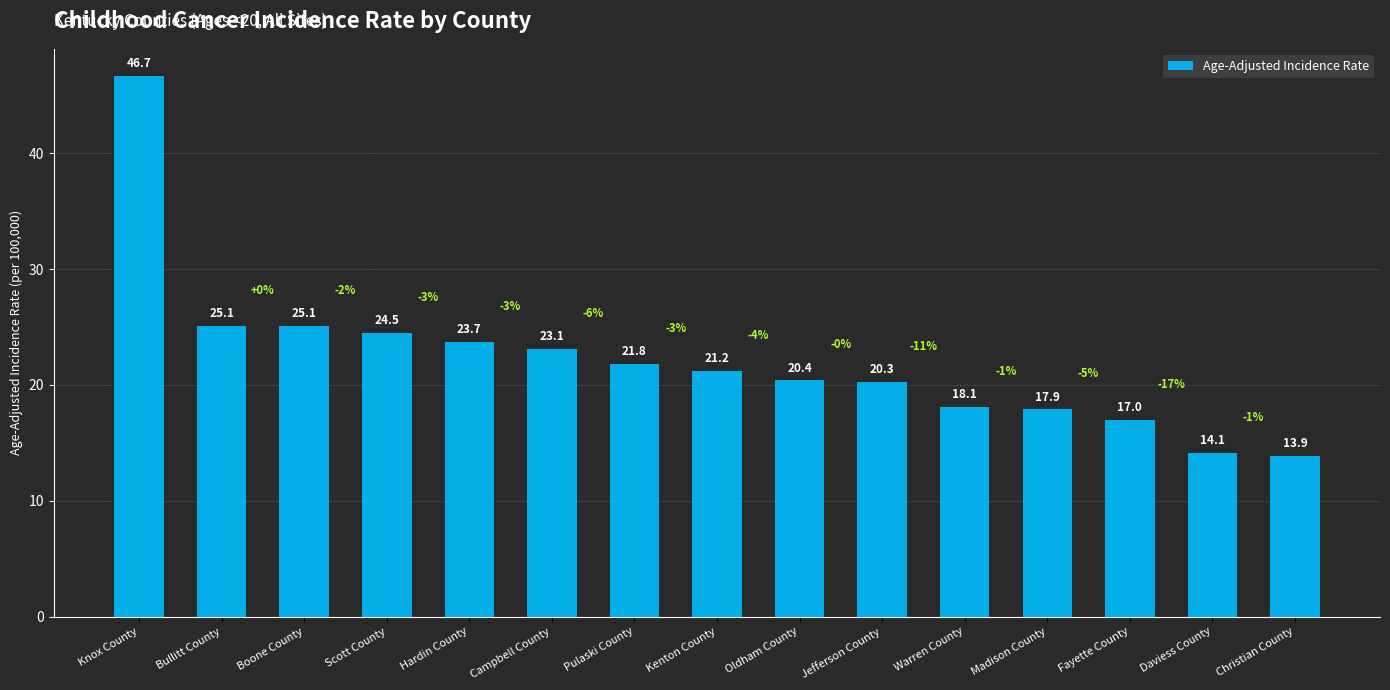

What is the label of the 4th bar from the right?

Madison County